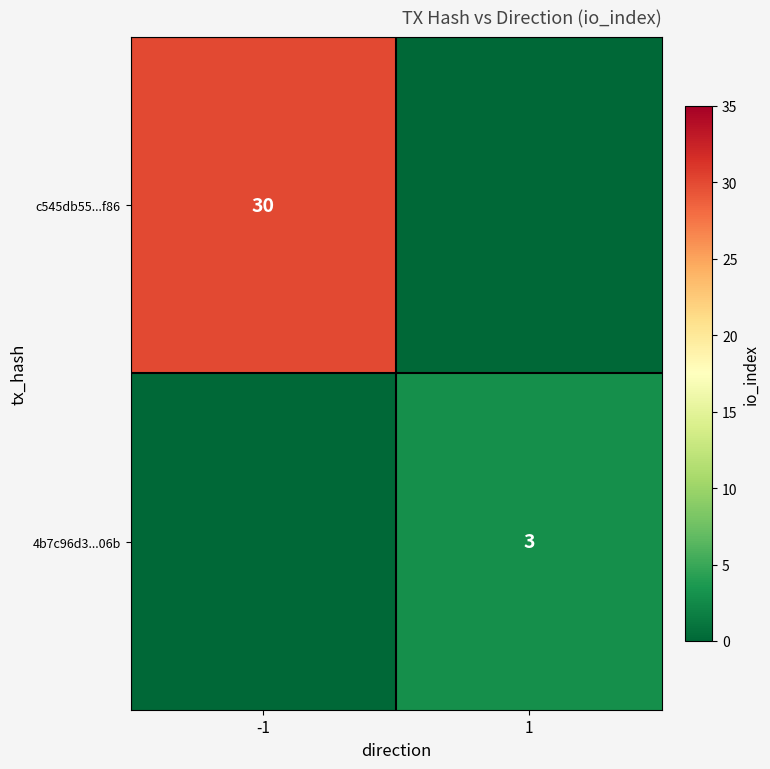

Count the number of data series in this chart.

2